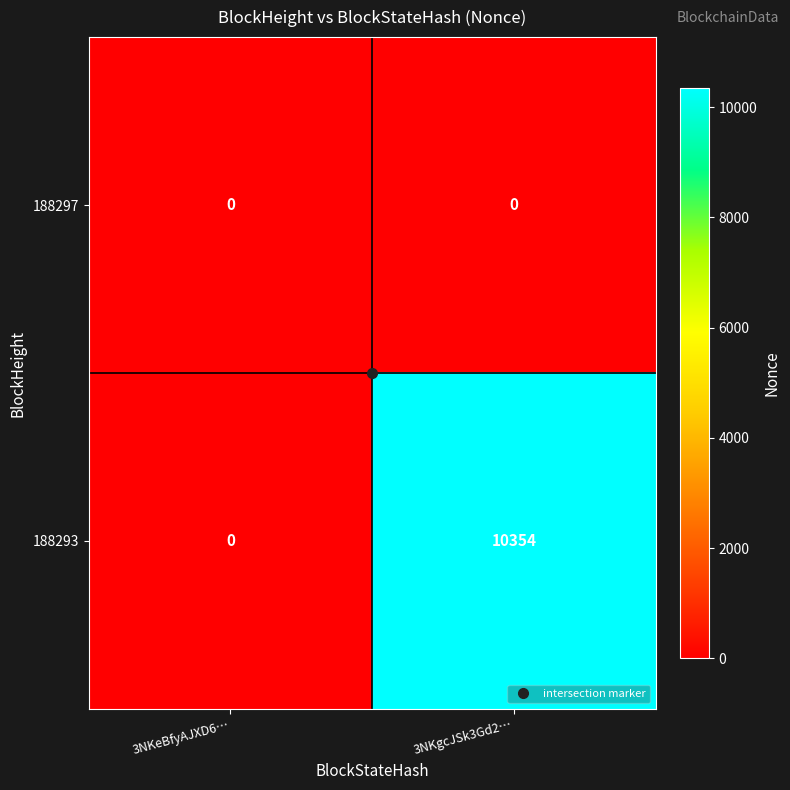

What is the difference between the maximum and minimum values in the 188293 series?

10354